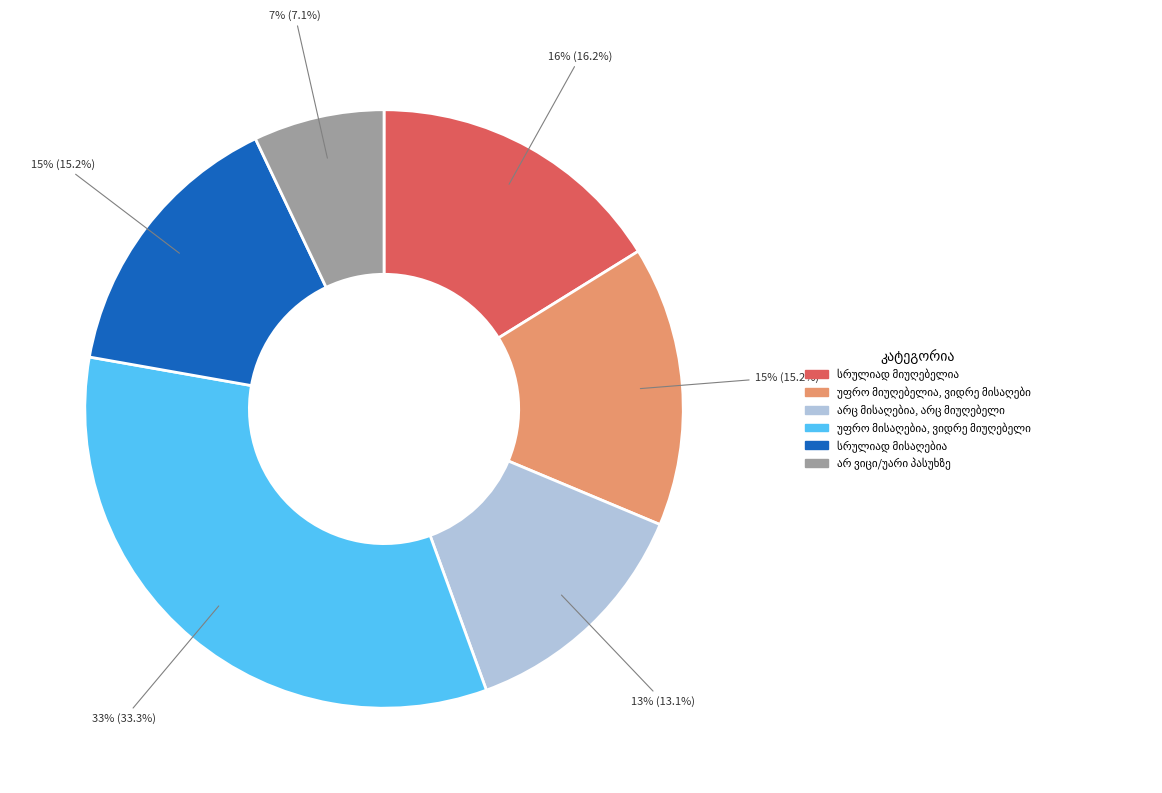

Does any single category account for the majority?

No